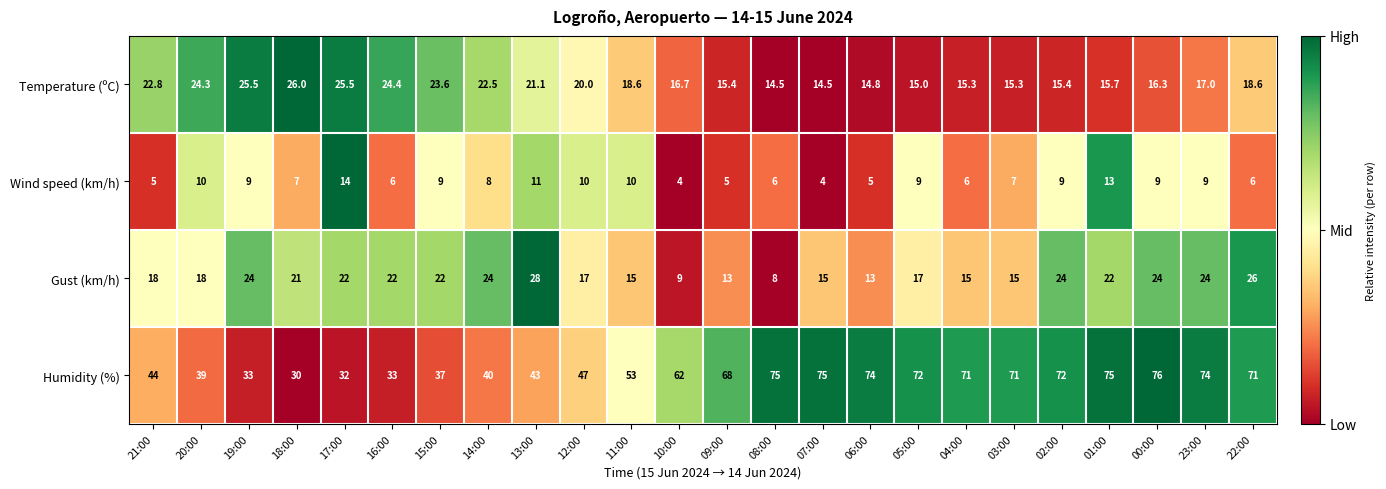

Which label corresponds to the largest value in the chart?

00:00